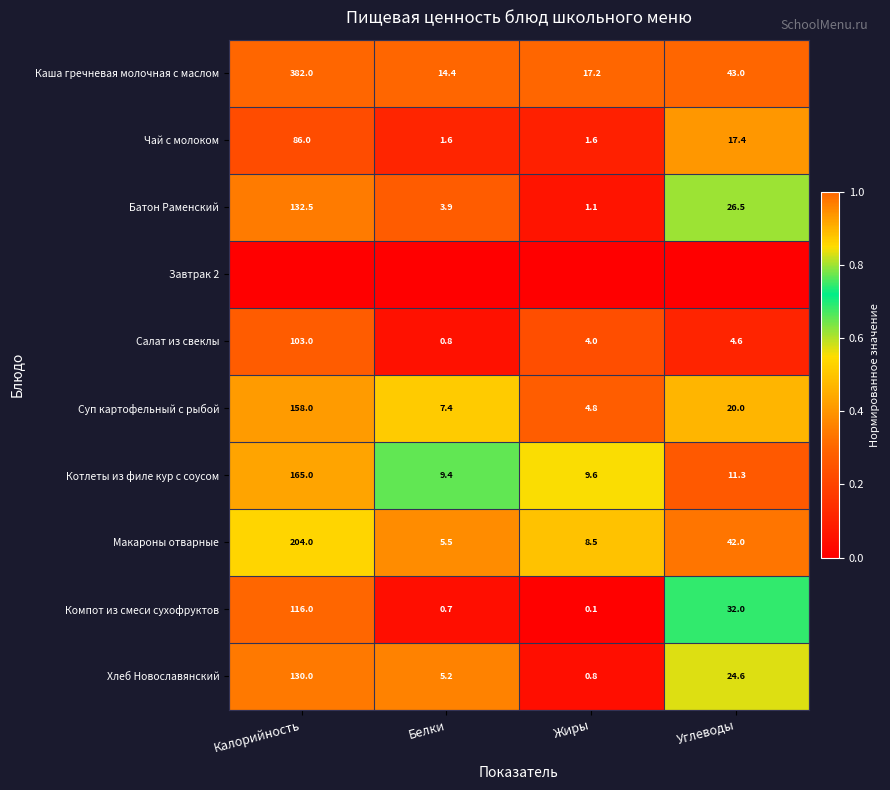

Is it true that Макароны отварные equals 204.0 at Калорийность?

True